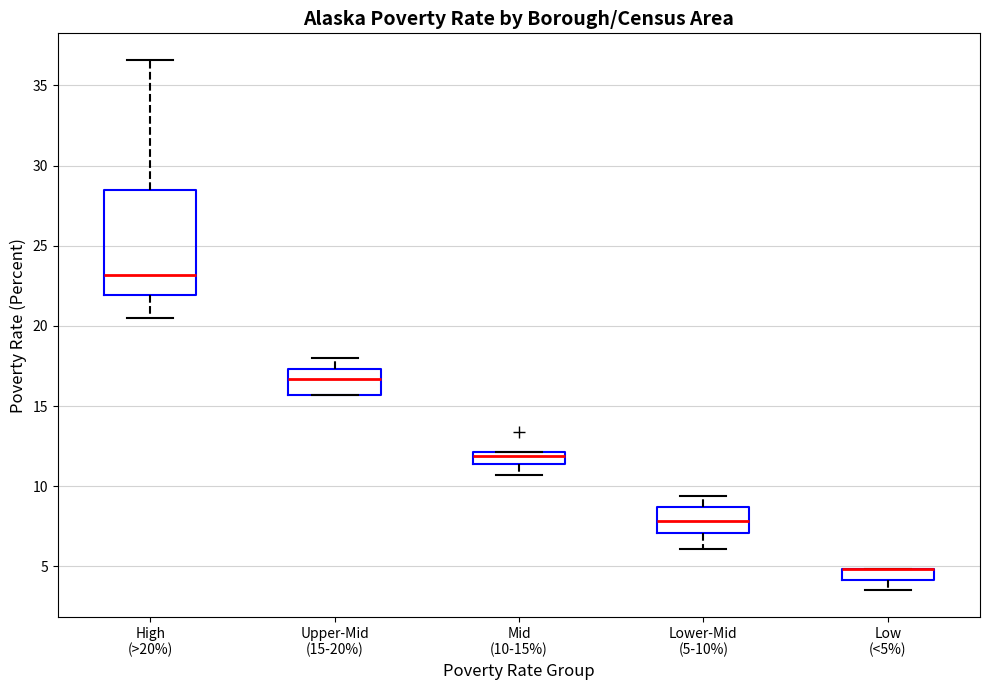

Which box is the tallest, from its lower edge to its upper edge?

High (>20%)